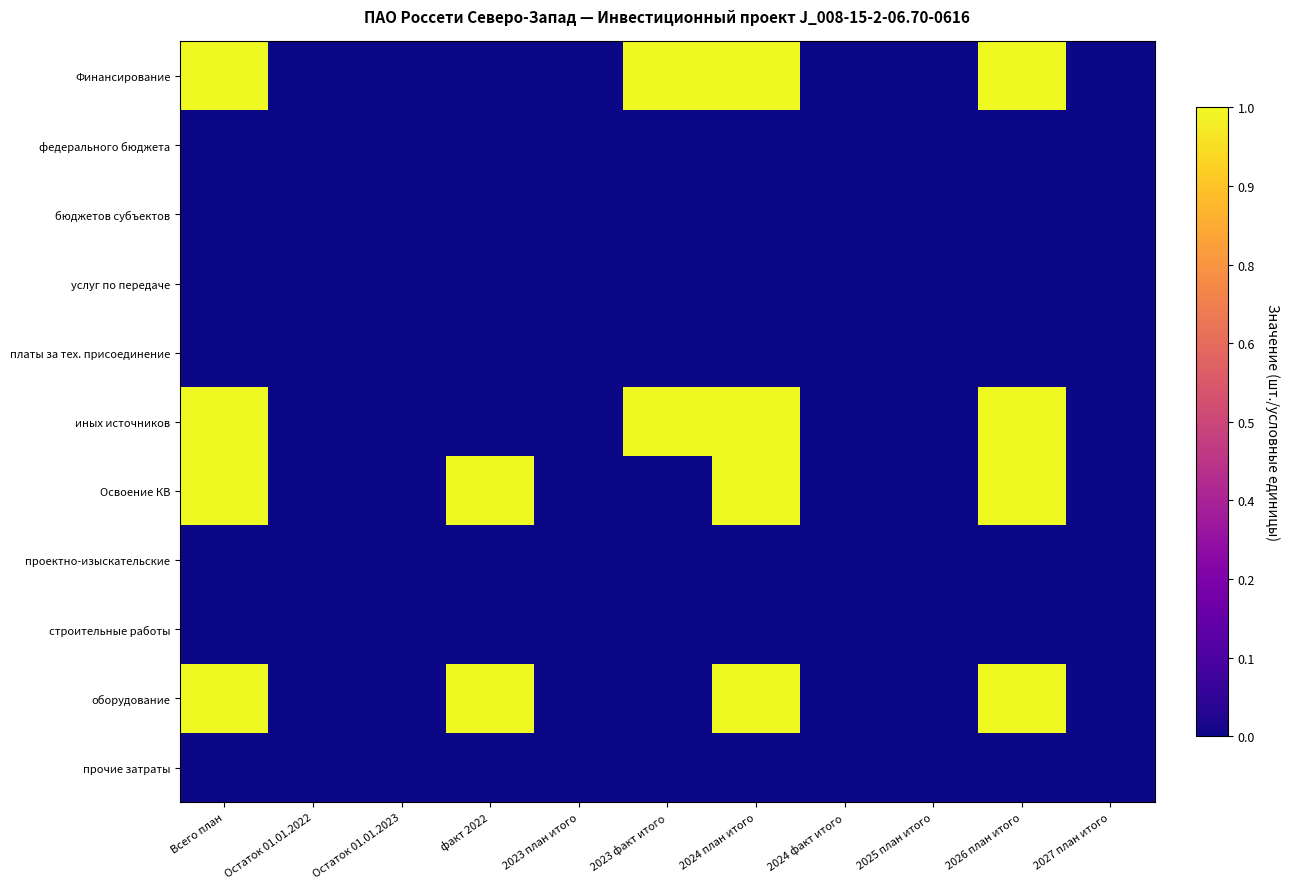

What is the spread (max minus min) of values at Всего план?

1